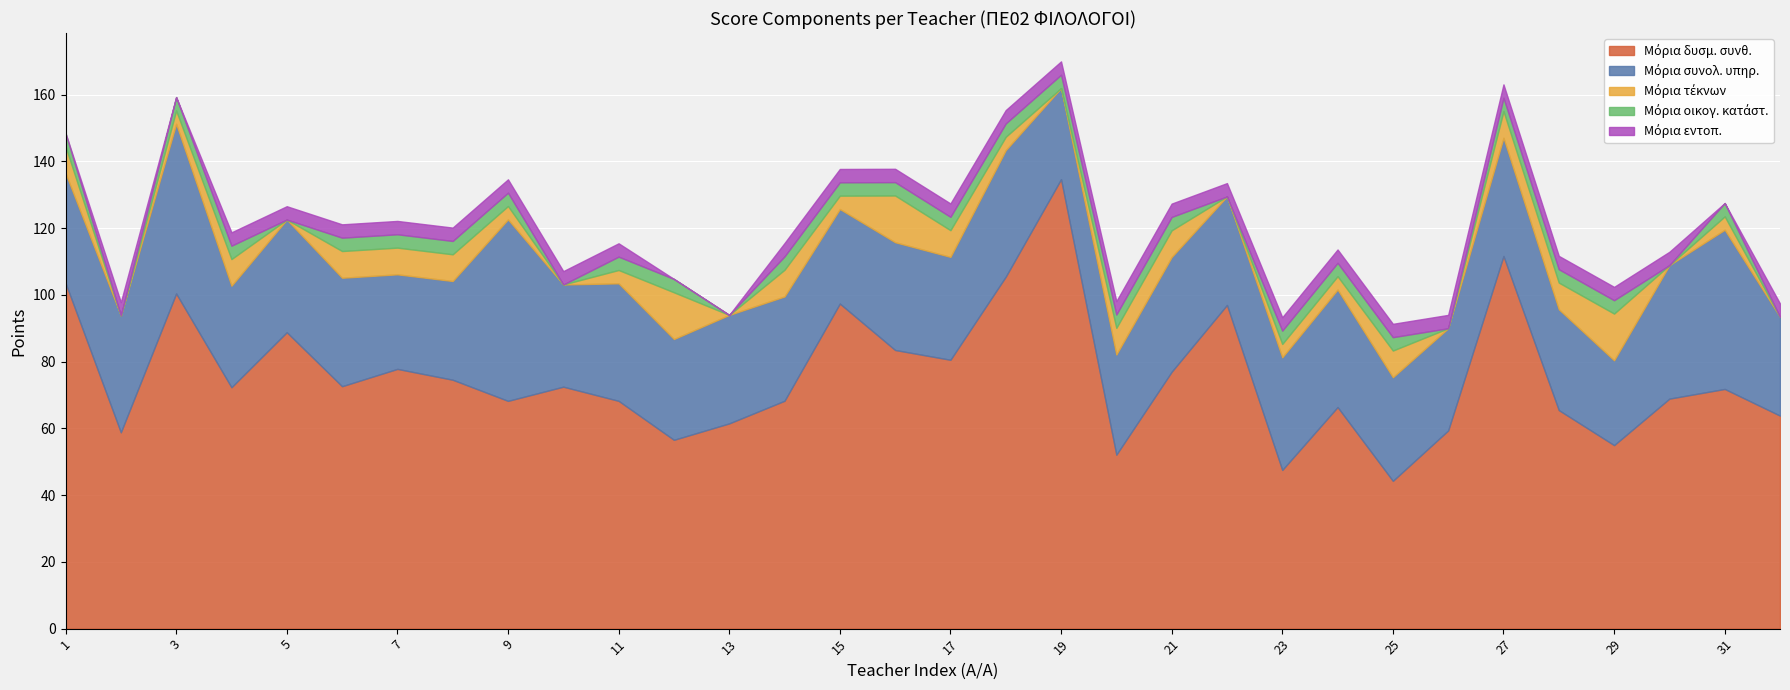

Reading left to right, list all the values displayed in this chart.

Μόρια δυσμ. συνθ.: 103.6	58.8	100.4	72.3	88.8	72.6	77.8	74.6	68.2	72.5	68.2	56.6	61.5	68.3	97.4	83.5	80.5	105.5	134.7	52.1	77.0	97.0	47.5	66.4	44.3	59.4	111.7	65.5	55.0	68.9	71.8	63.8
Μόρια συνολ. υπηρ.: 32.9	35.0	50.8	30.4	33.8	32.5	28.3	29.6	54.4	30.6	35.2	30.2	32.5	31.2	28.3	32.3	30.8	37.9	27.3	30.0	34.4	32.5	33.8	35.2	31.0	30.6	35.4	30.2	25.4	40.0	47.7	29.6
Μόρια τέκνων: 8.0	0.0	4.0	8.0	0.0	8.0	8.0	8.0	4.0	0.0	4.0	14.0	0.0	8.0	4.0	14.0	8.0	4.0	0.0	8.0	8.0	0.0	4.0	4.0	8.0	0.0	8.0	8.0	14.0	0.0	4.0	0.0
Μόρια οικογ. κατάστ.: 4.0	0.0	4.0	4.0	0.0	4.0	4.0	4.0	4.0	0.0	4.0	4.0	0.0	4.0	4.0	4.0	4.0	4.0	4.0	4.0	4.0	0.0	4.0	4.0	4.0	0.0	4.0	4.0	4.0	0.0	4.0	0.0
Μόρια εντοπ.: 0.0	4.0	0.0	4.0	4.0	4.0	4.0	4.0	4.0	4.0	4.0	0.0	0.0	4.0	4.0	4.0	4.0	4.0	4.0	4.0	4.0	4.0	4.0	4.0	4.0	4.0	4.0	4.0	4.0	4.0	0.0	4.0